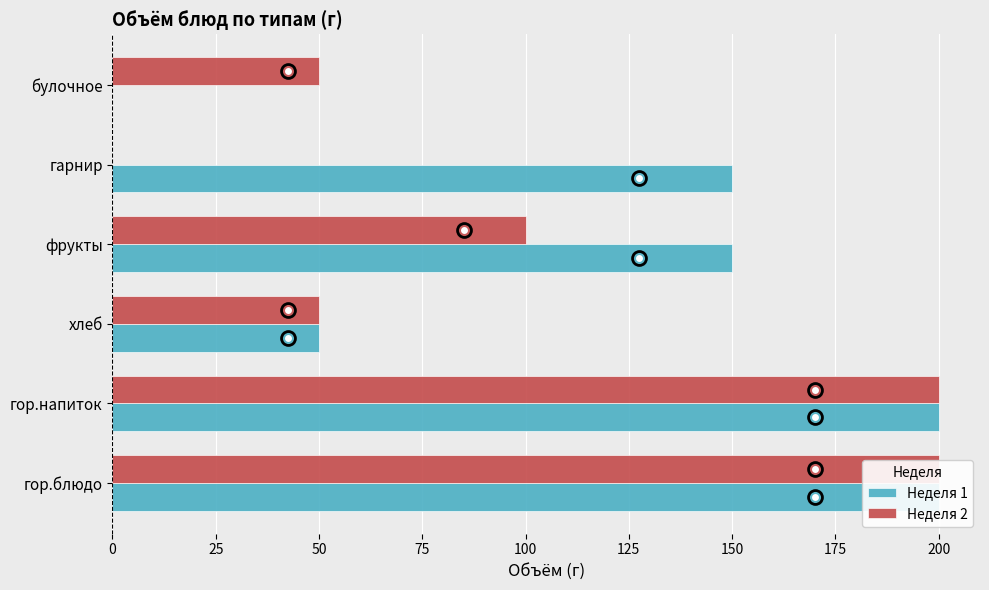

What is the value of the Неделя 2 bar at the 3rd from the left?

50